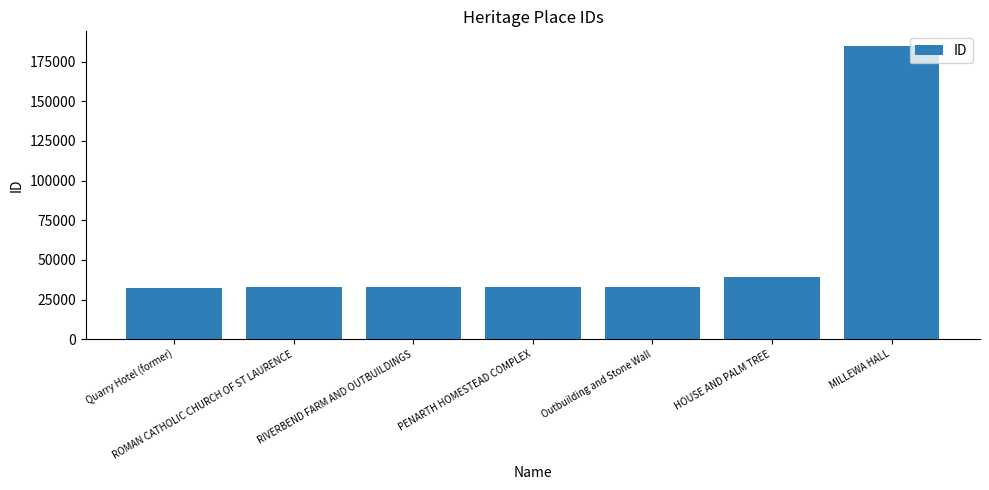

The value at MILLEWA HALL is 314163. True or false?

False